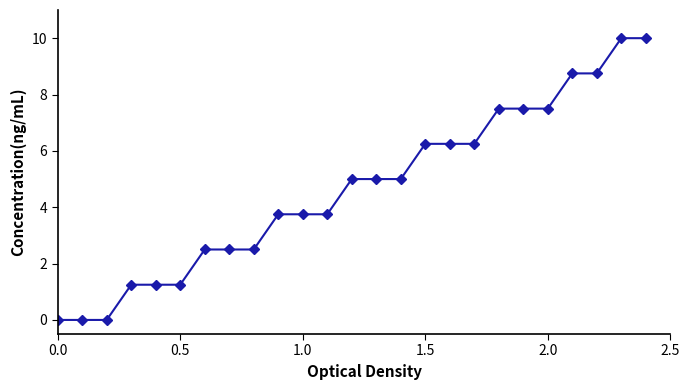

What is the value of the 24th point from the left?

10.0